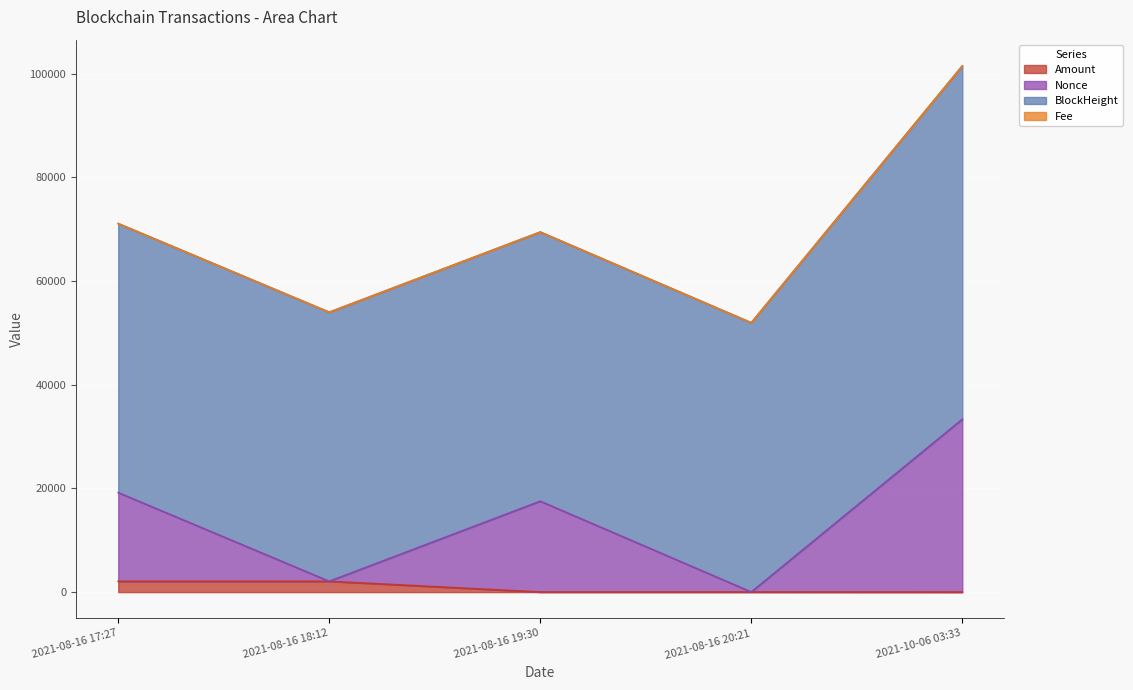

What is the sum of the Nonce values at 2021-08-16 17:27 and 2021-10-06 03:33?

52510.3